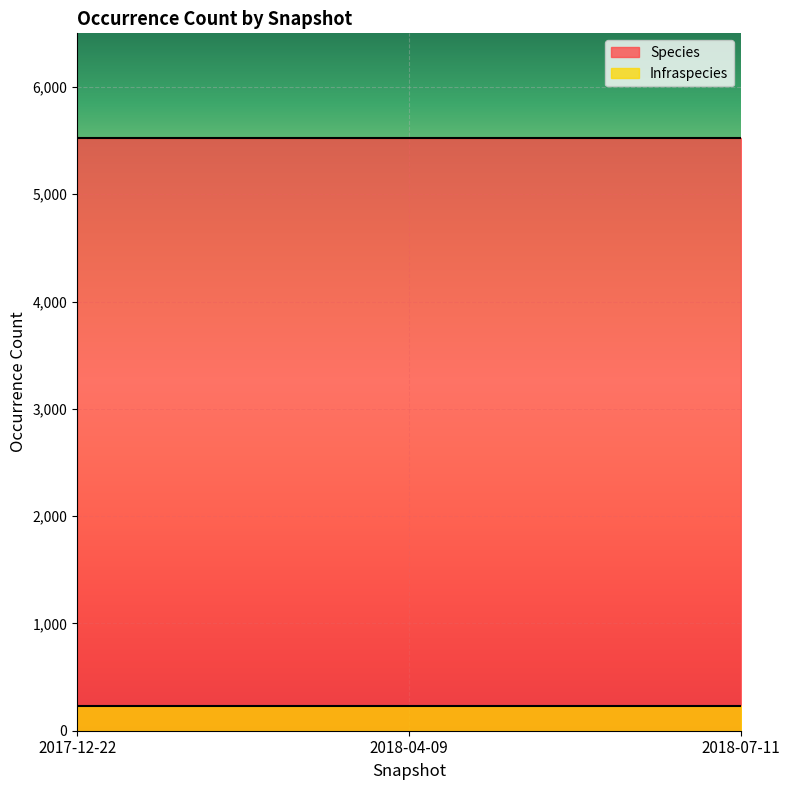

Which series has the largest total across all categories?

Species